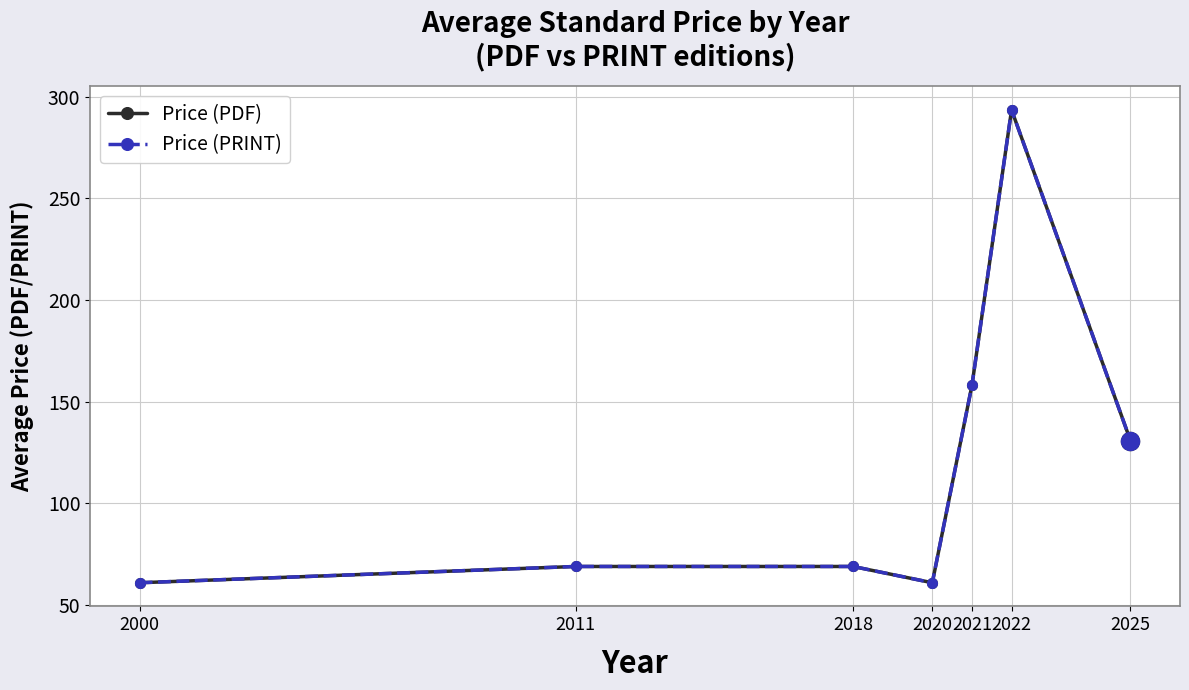

What is the smallest value displayed?

61.0